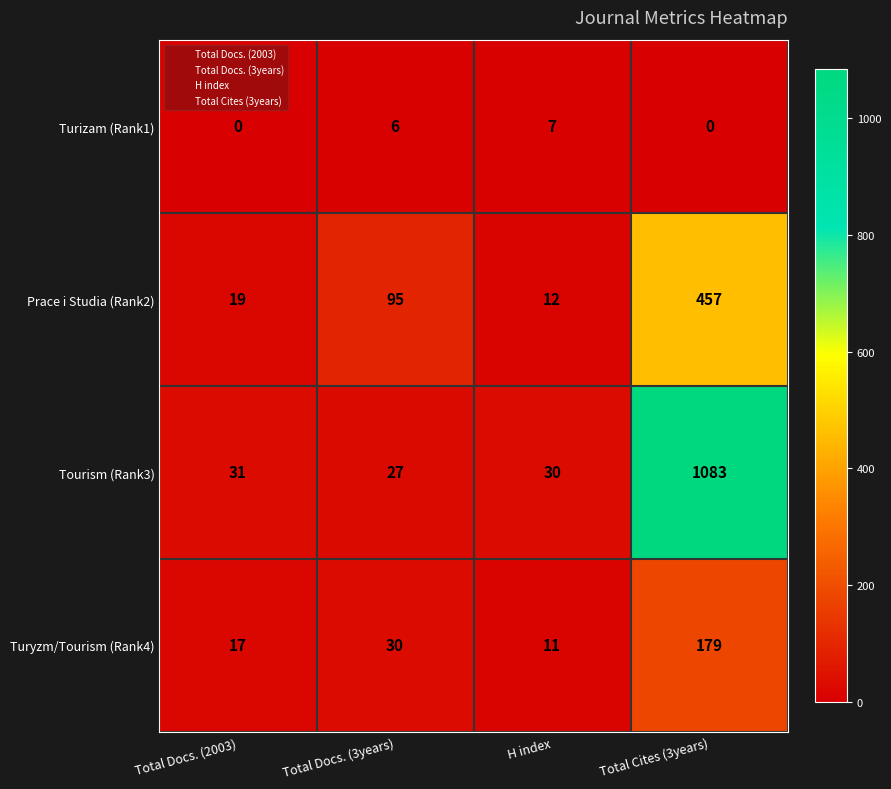

The value of Turyzm/Tourism (Rank4) at Total Docs. (3years) is 20. True or false?

False